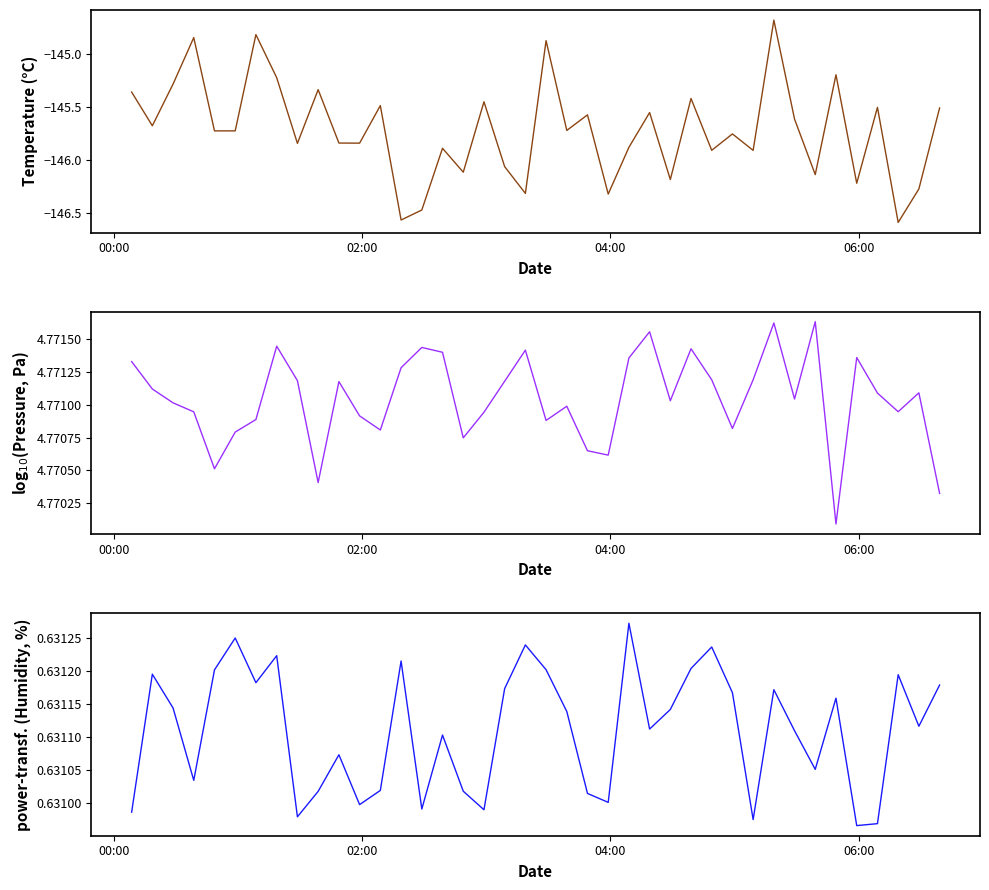

What are all the series names shown in the legend?

temperature, log10(pressure), power-transf. (humidity)